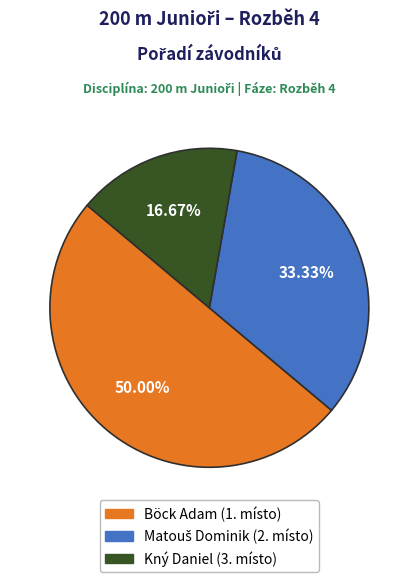

Which category accounts for the majority?

Böck Adam